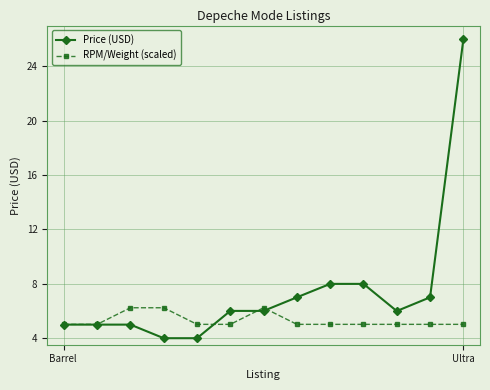

List the series in order of their overall mean, lowest first.

RPM/Weight (scaled), Price (USD)